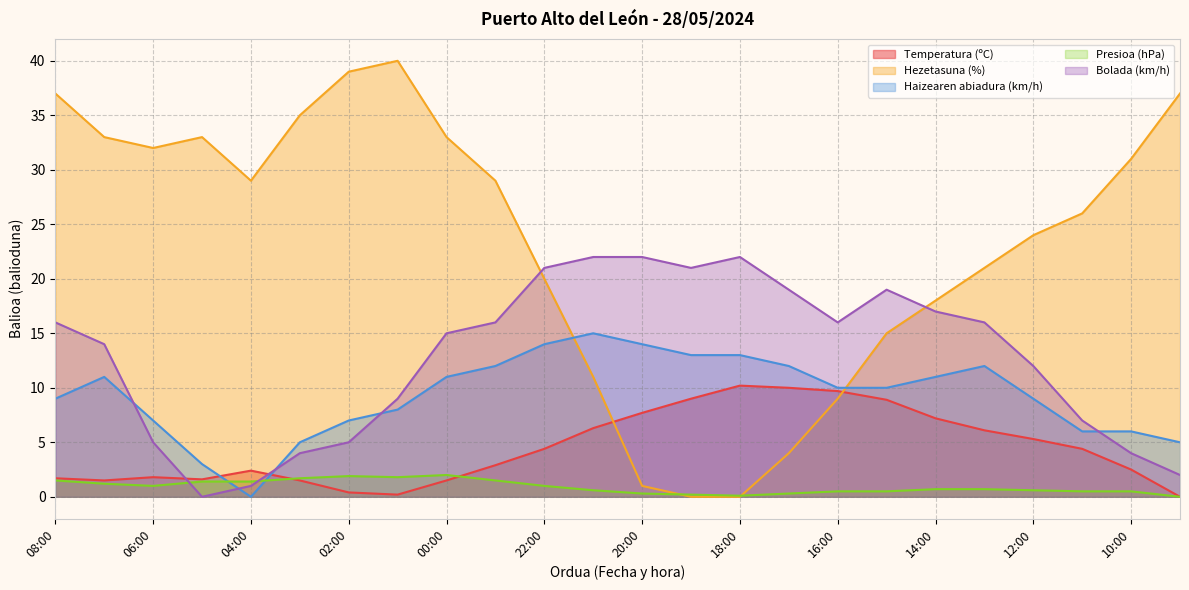

Between 15:00 and 12:00, which series saw the biggest shift?

Hezetasuna (%)